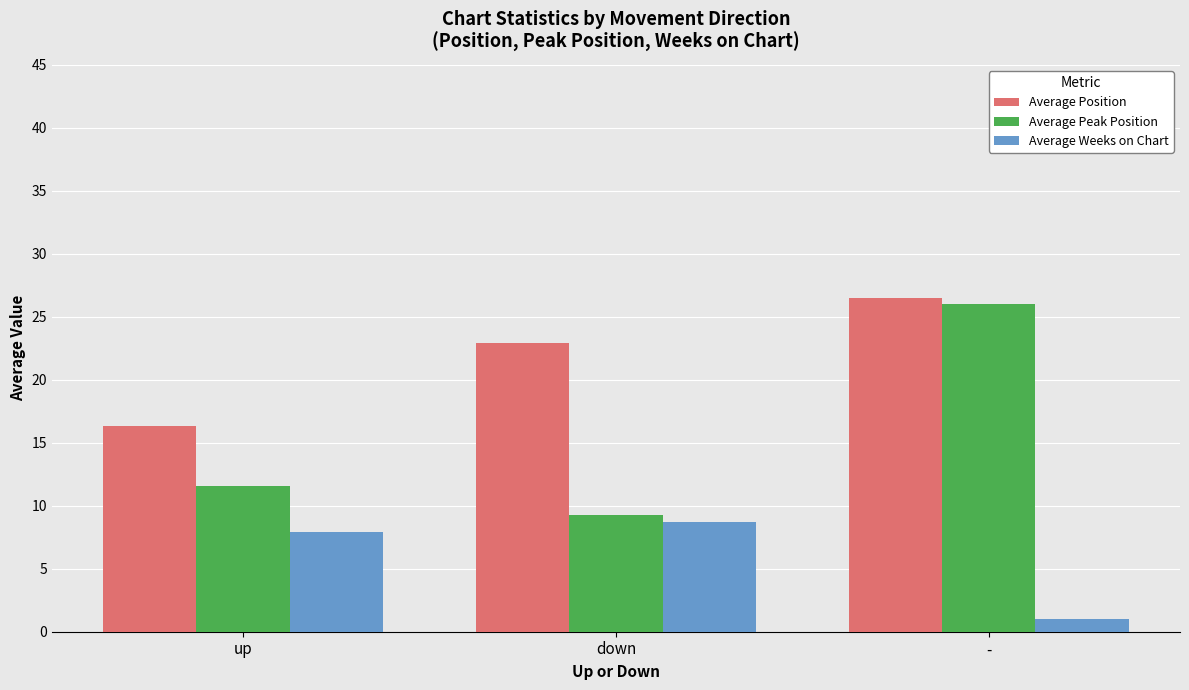

Which series changed the most between up and down?

Average Position